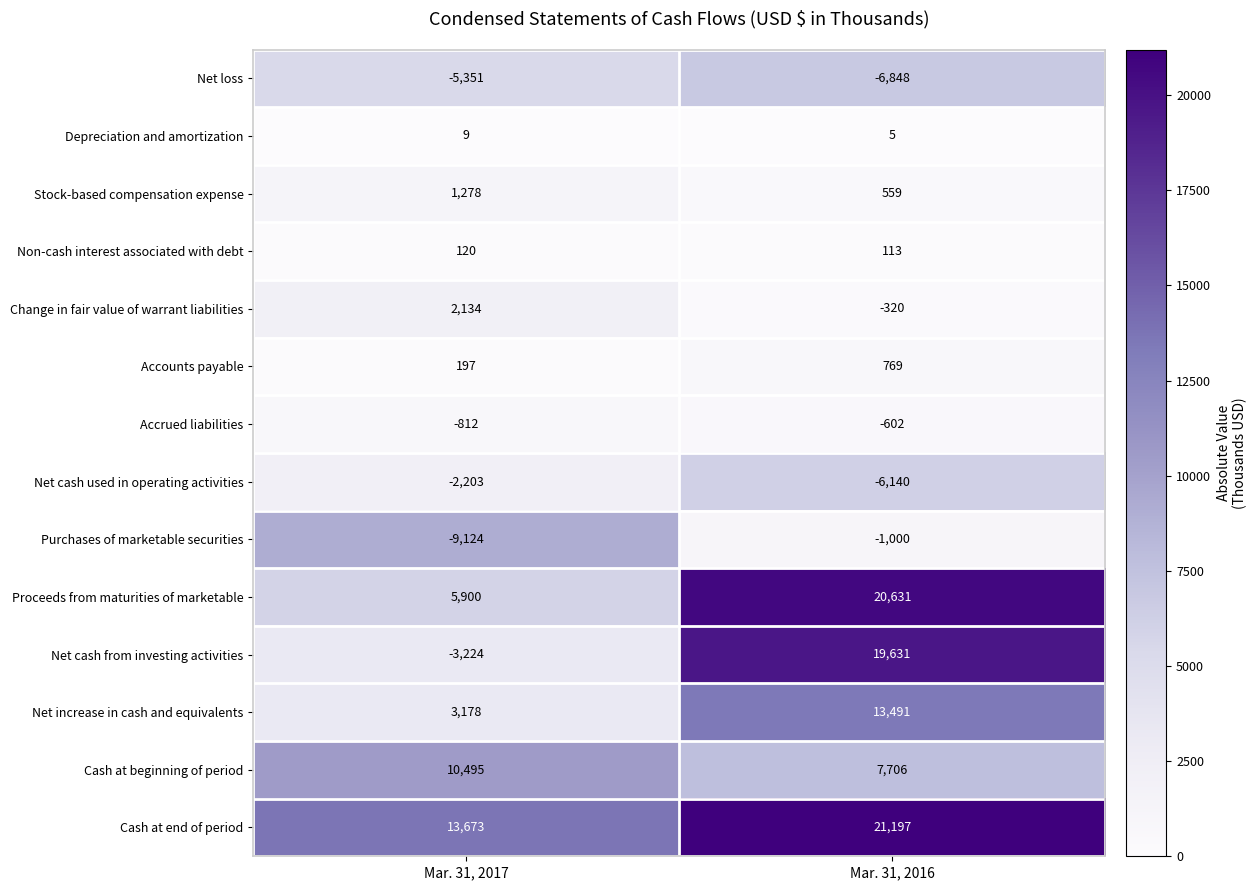

How many categories are shown in the chart?

2